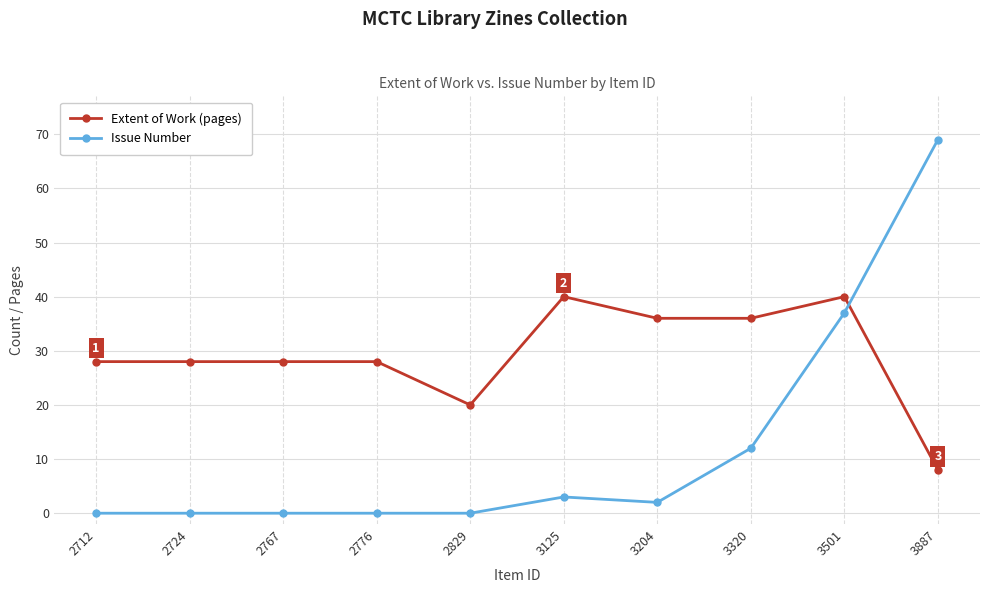

Rank the series at 3320 from lowest to highest value.

Issue Number, Extent of Work (pages)